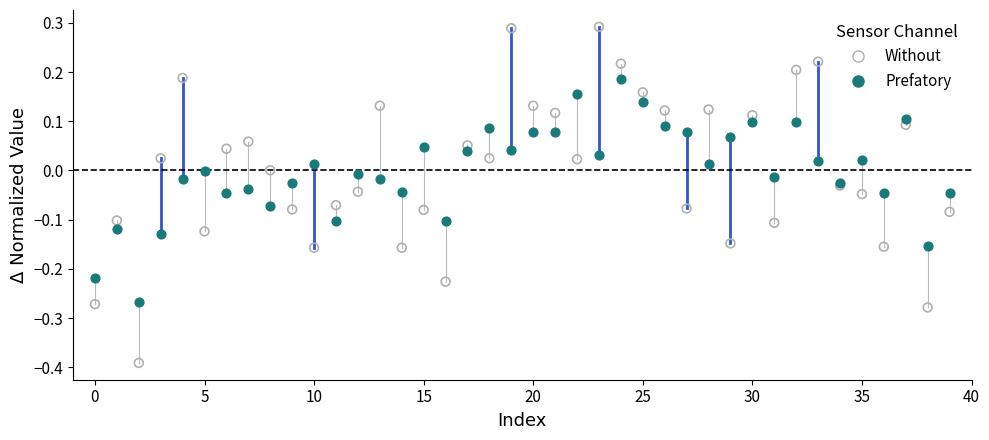

Which series has the largest Y range (max minus min)?

Without